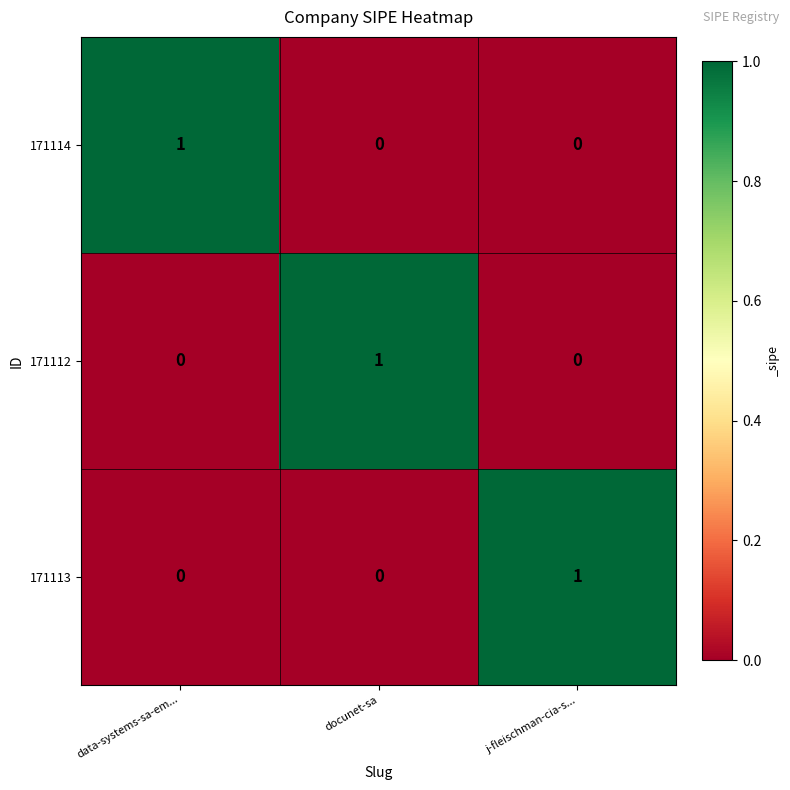

At how many categories does at least one series exceed 0?

3